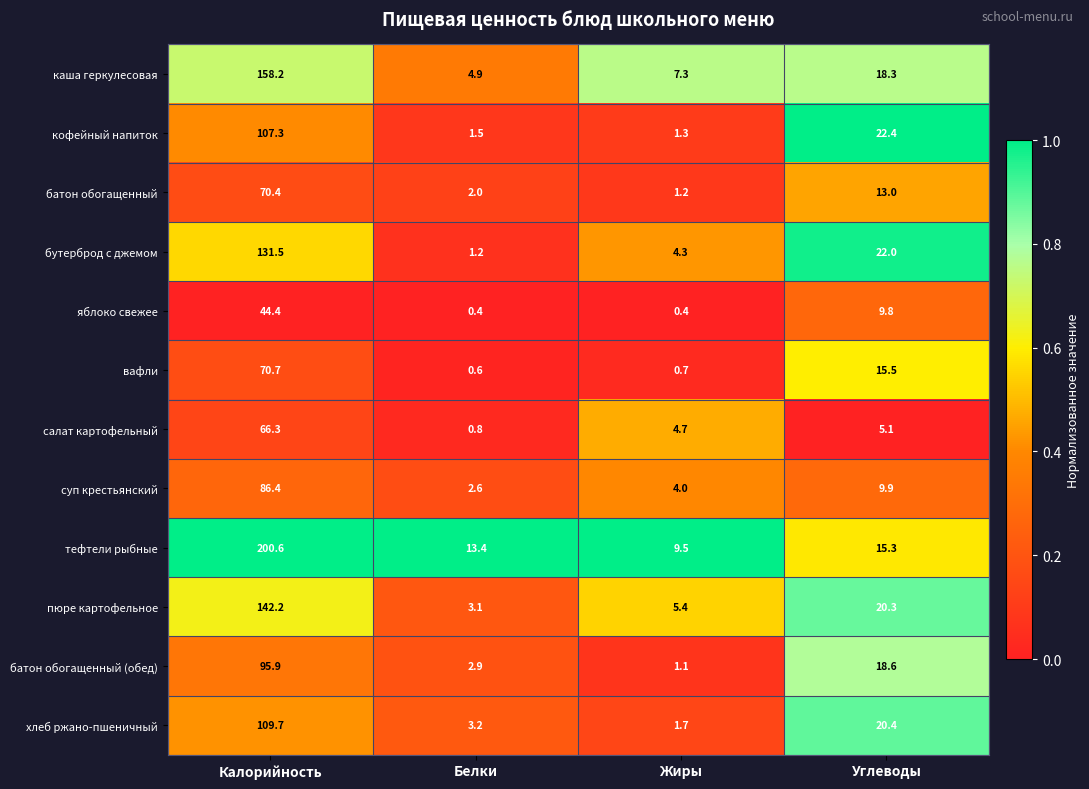

Which series changed the most between Калорийность and Углеводы?

тефтели рыбные